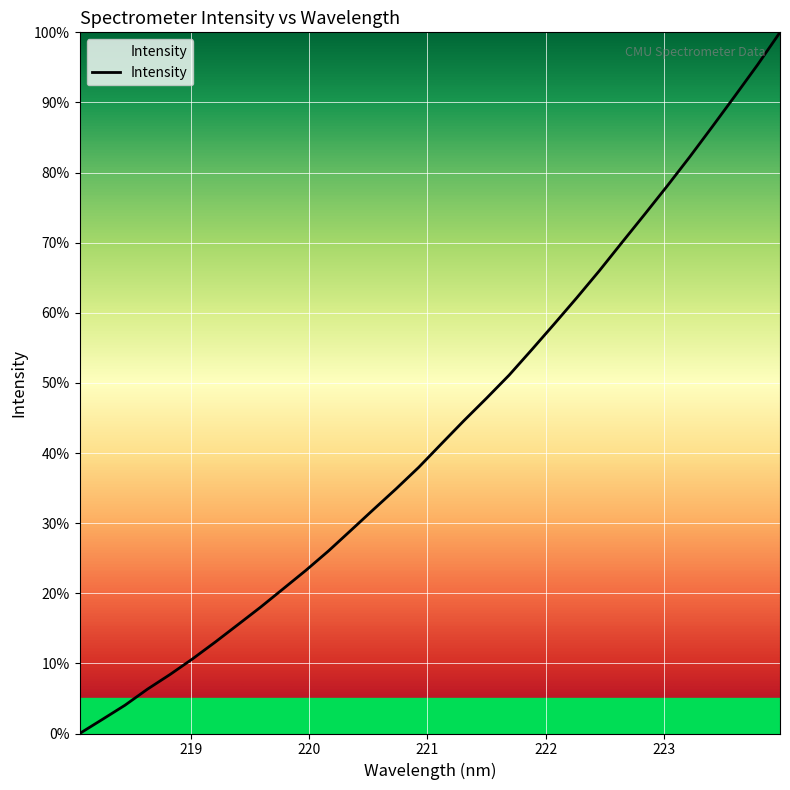

Is this an area chart (filled region under the line)?

No